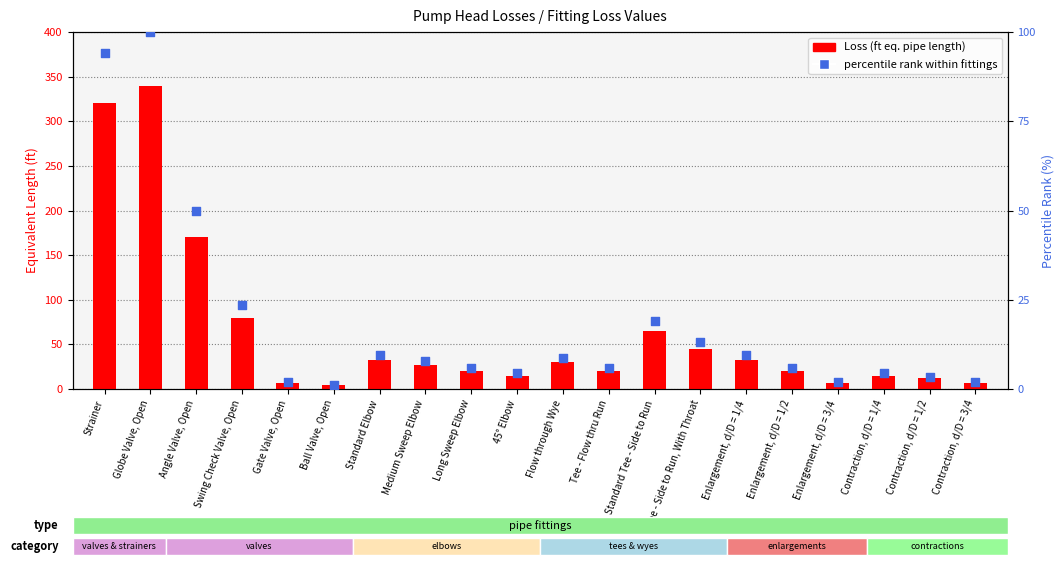

Which series contains the lowest Y value?

percentile rank within fittings